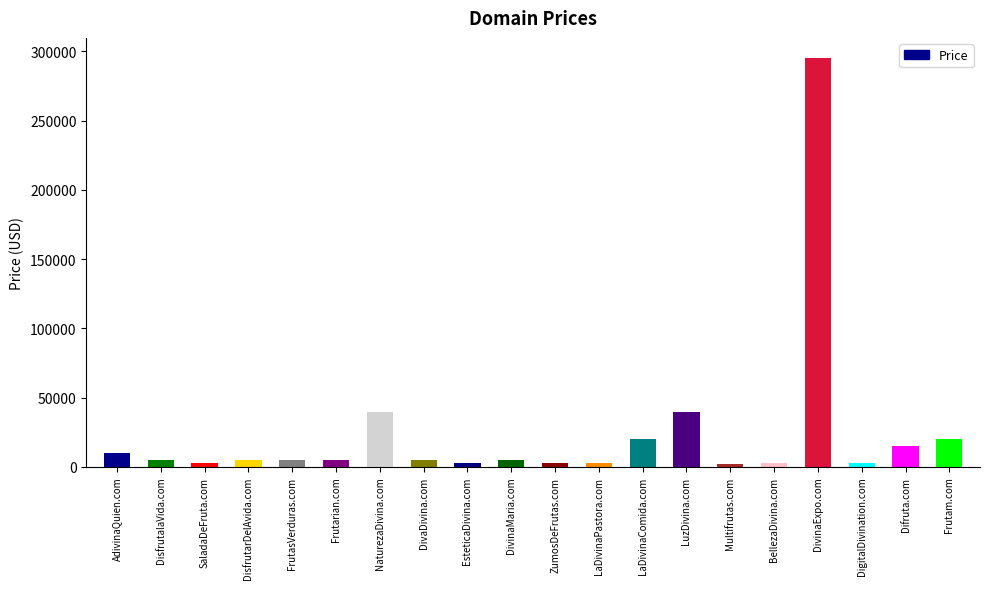

What is the value of the 17th bar from the left?

294888